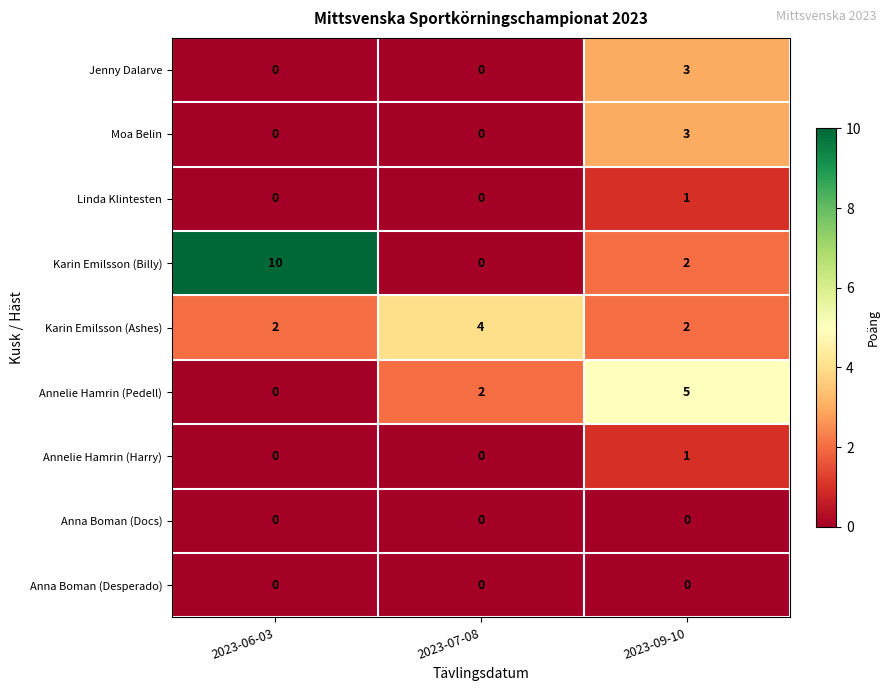

What is the sum of all Annelie Hamrin (Pedell) values?

7